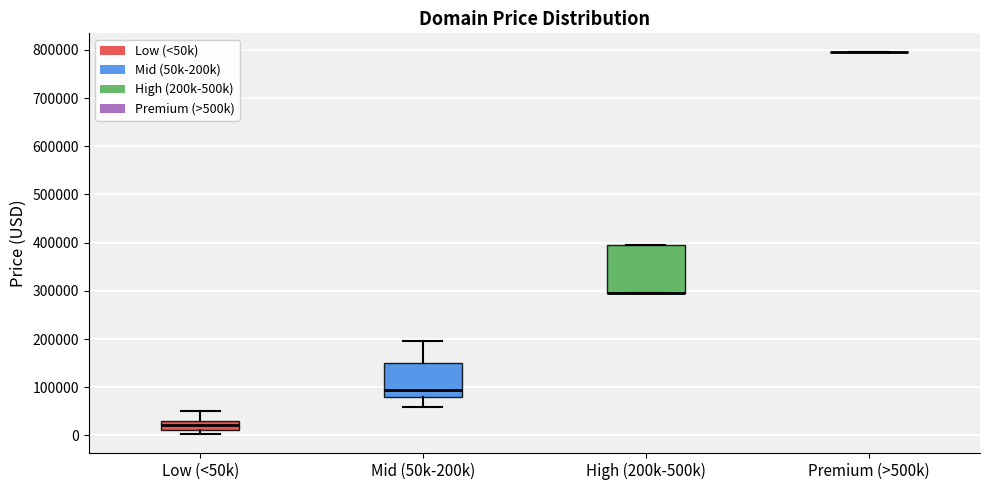

Comparing the boxes themselves (not the whiskers), which one is the tallest?

High (200k-500k)